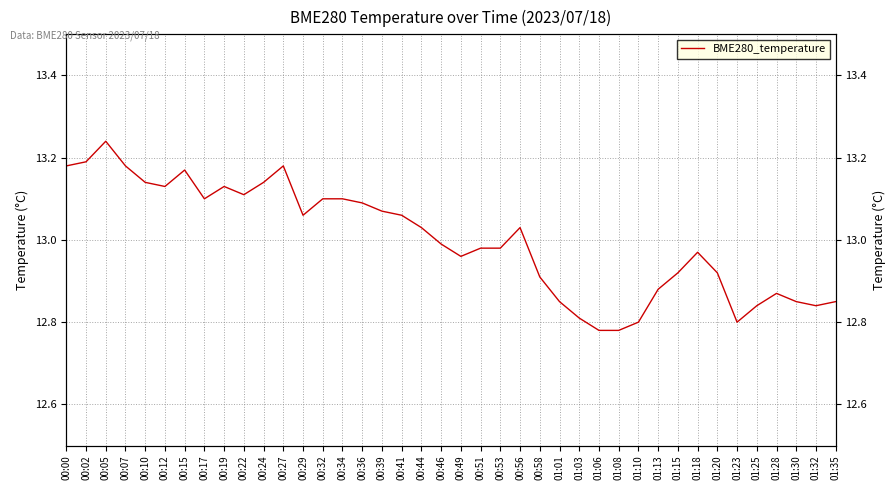

Reading right to left, list all the values displayed in this chart.

12.8	12.8	12.8	12.9	12.8	12.8	12.9	13.0	12.9	12.9	12.8	12.8	12.8	12.8	12.8	12.9	13.0	13.0	13.0	13.0	13.0	13.0	13.1	13.1	13.1	13.1	13.1	13.1	13.2	13.1	13.1	13.1	13.1	13.2	13.1	13.1	13.2	13.2	13.2	13.2